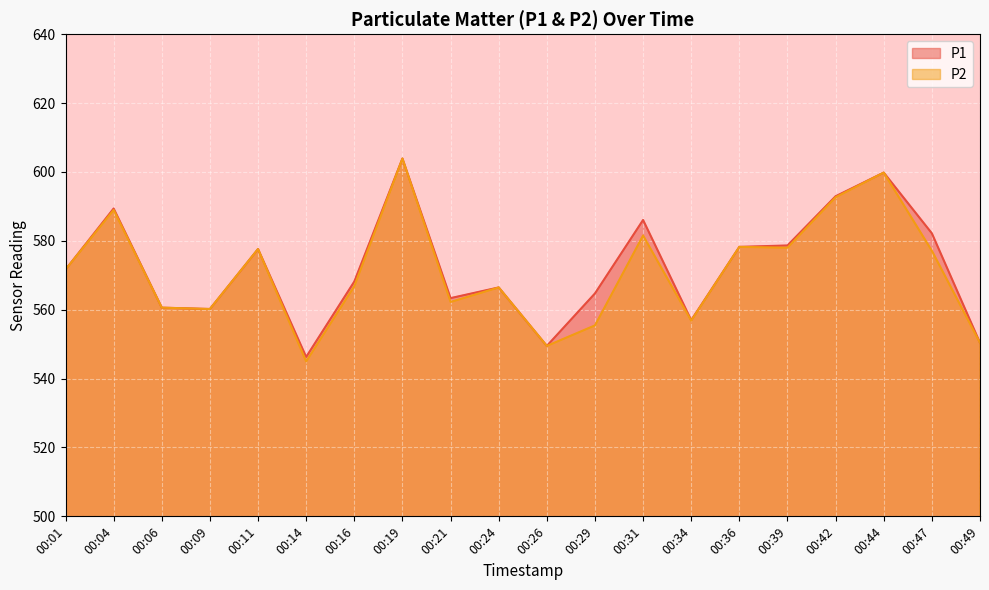

What is the value of the P1 point at the 1st from the left?

571.6